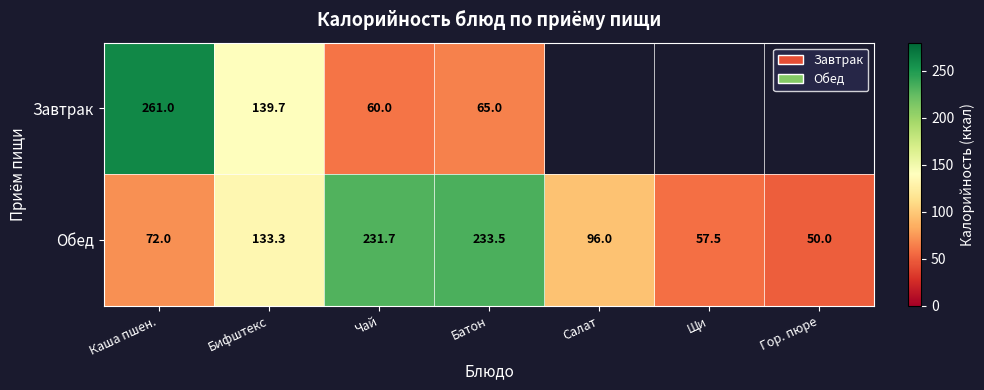

At how many categories does at least one series exceed 122?

4